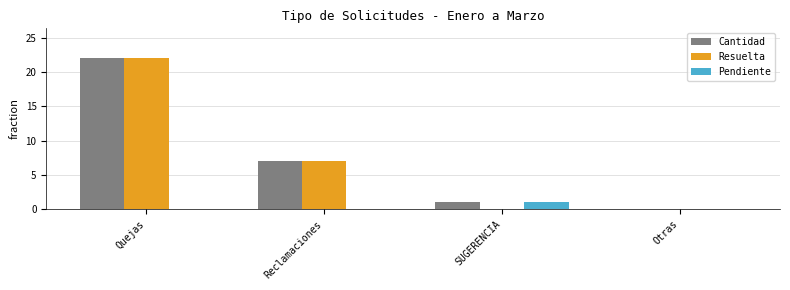

What is the total value across all series at Reclamaciones?

14